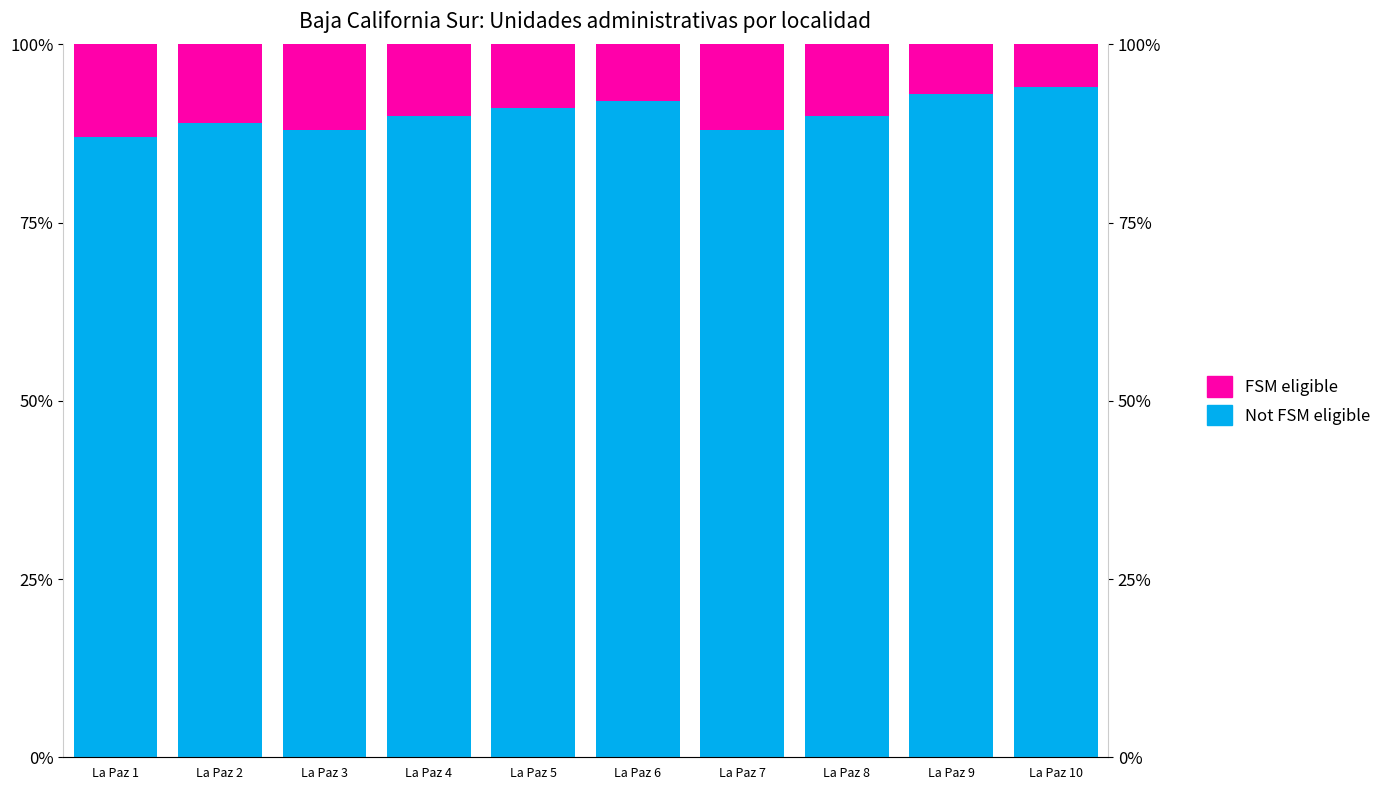

What is the sum of all Not FSM eligible values?

902